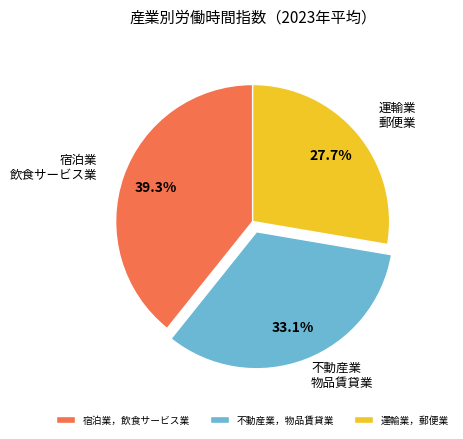

How many slices are in this pie chart?

3